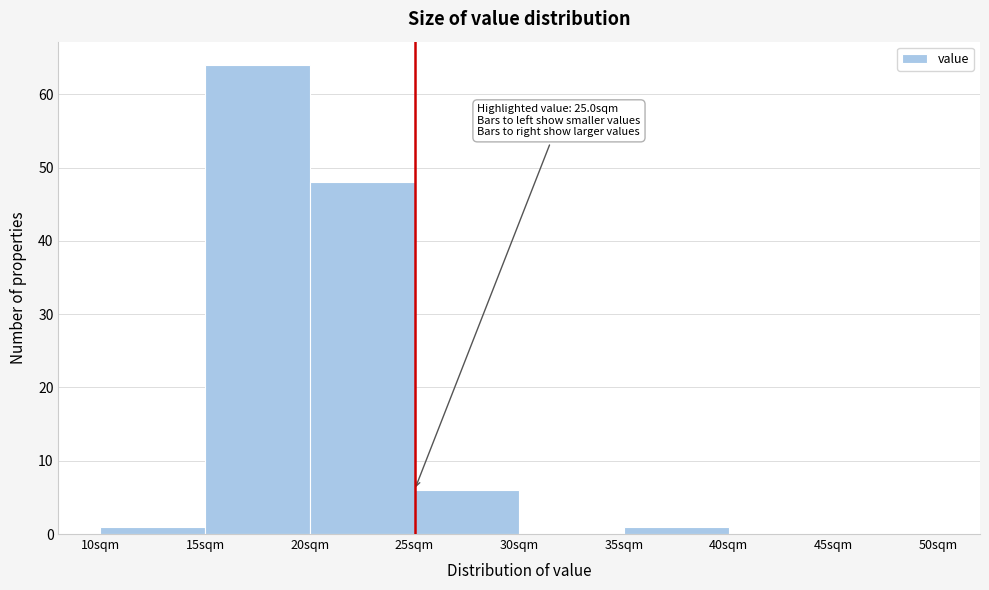

Which range on the x-axis has the tallest bar?

15 to 20